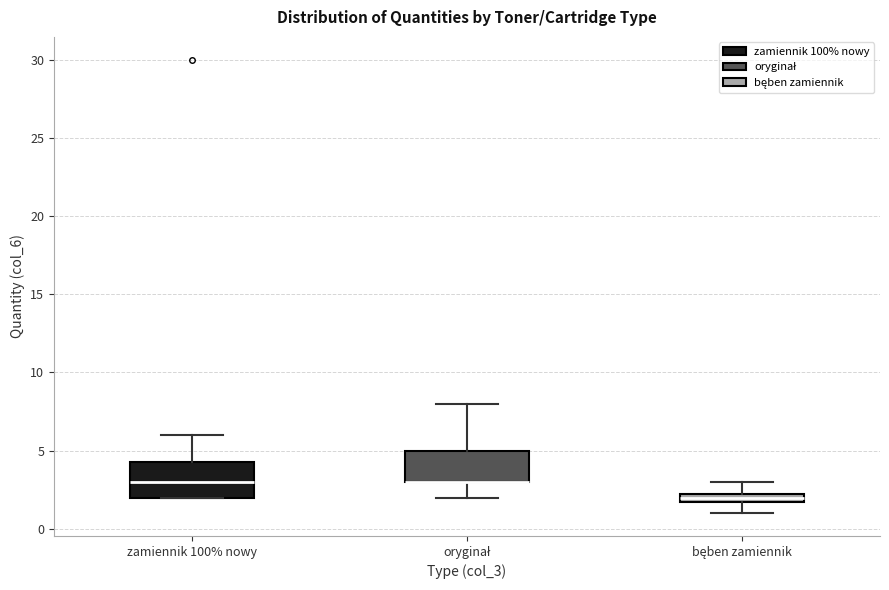

Where does the upper whisker of the box for bęben zamiennik end on the y-axis? The values are not printed on the chart, so give them approximately, as read against the axis.

3.0